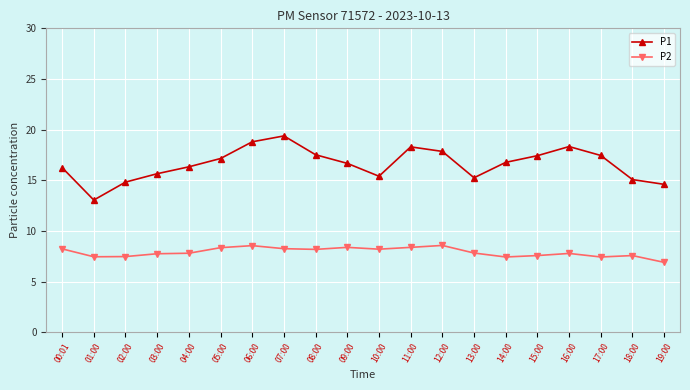

What is the label of the 5th point from the right?

15:00